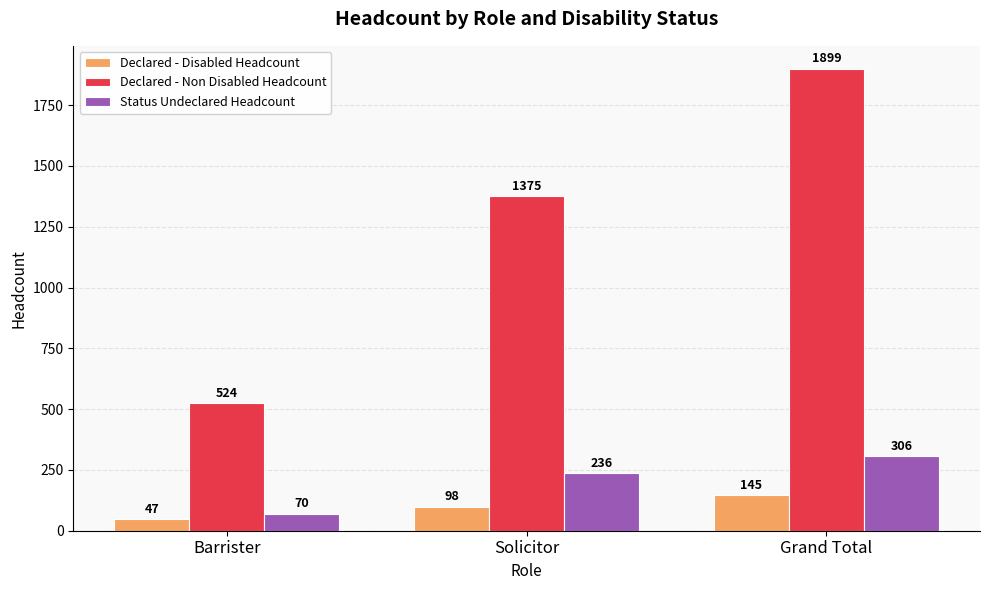

How many categories are shown in the chart?

3